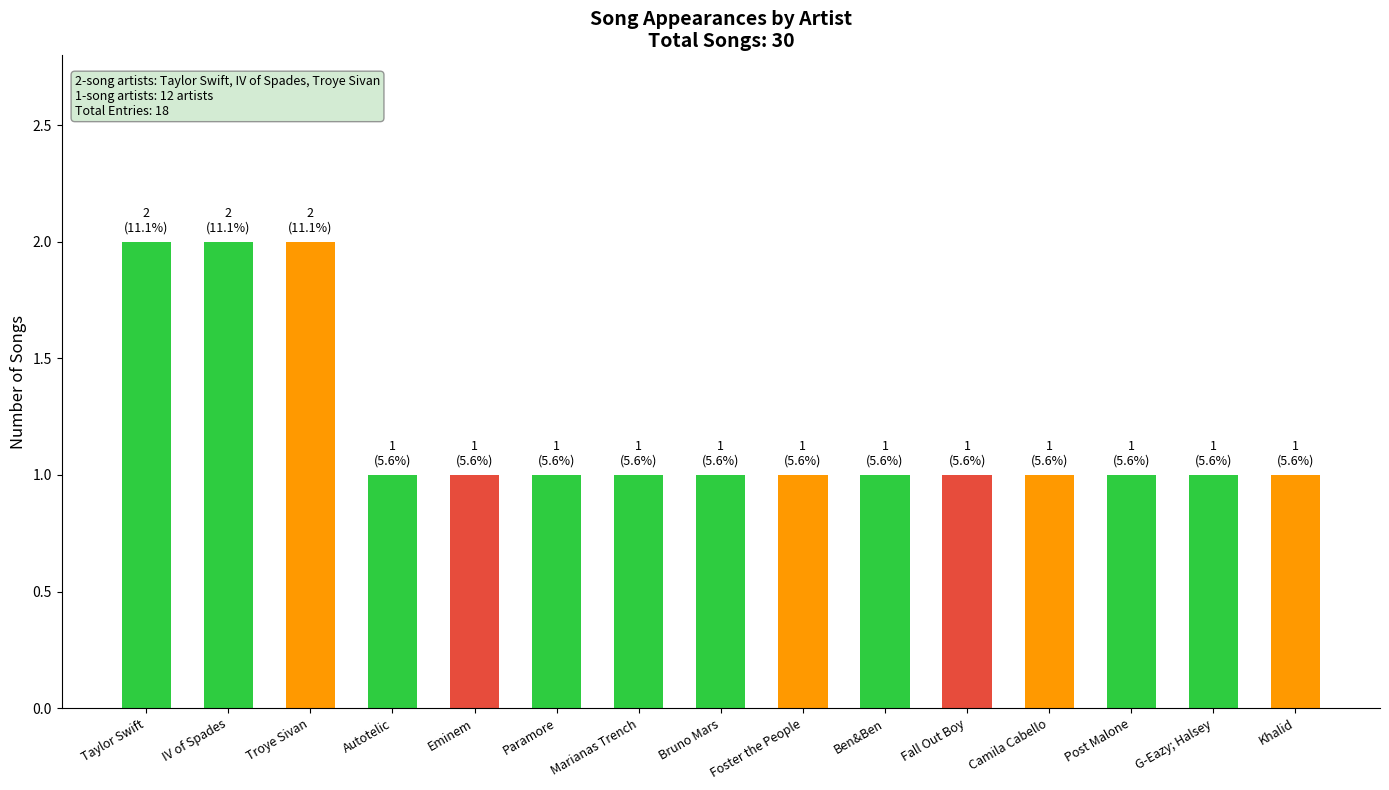

What is the label of the 10th bar from the right?

Paramore